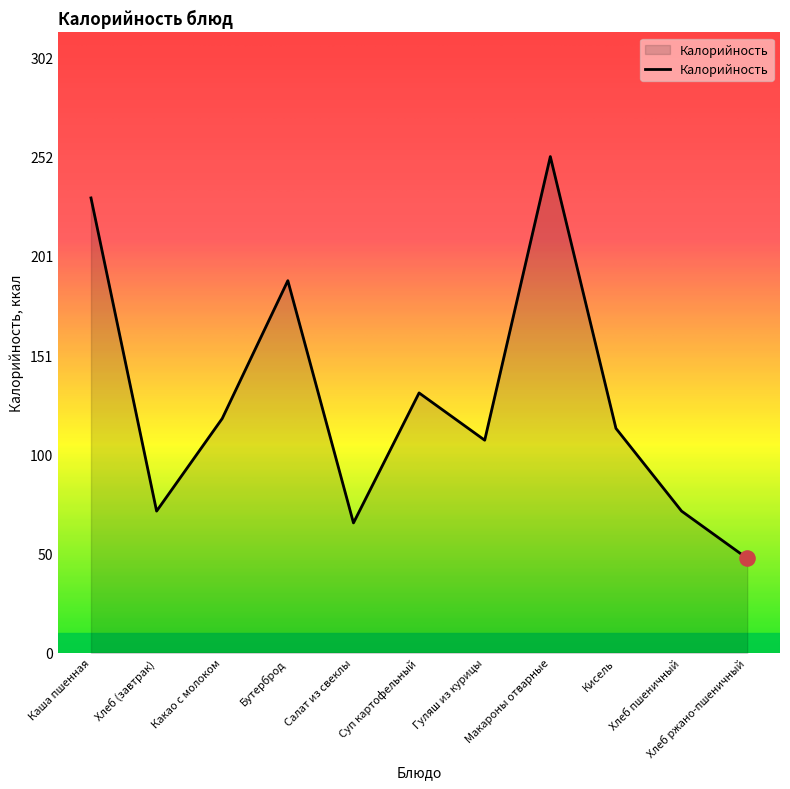

What is the change in value from Бутерброд to Хлеб пшеничный?

-117